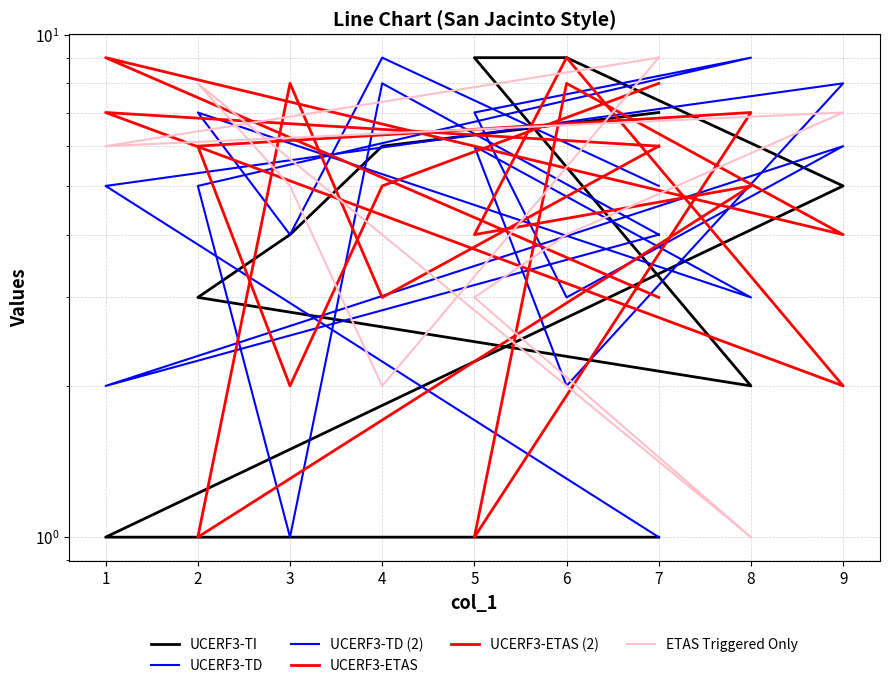

How many interior local peaks does the ETAS Triggered Only series have?

2